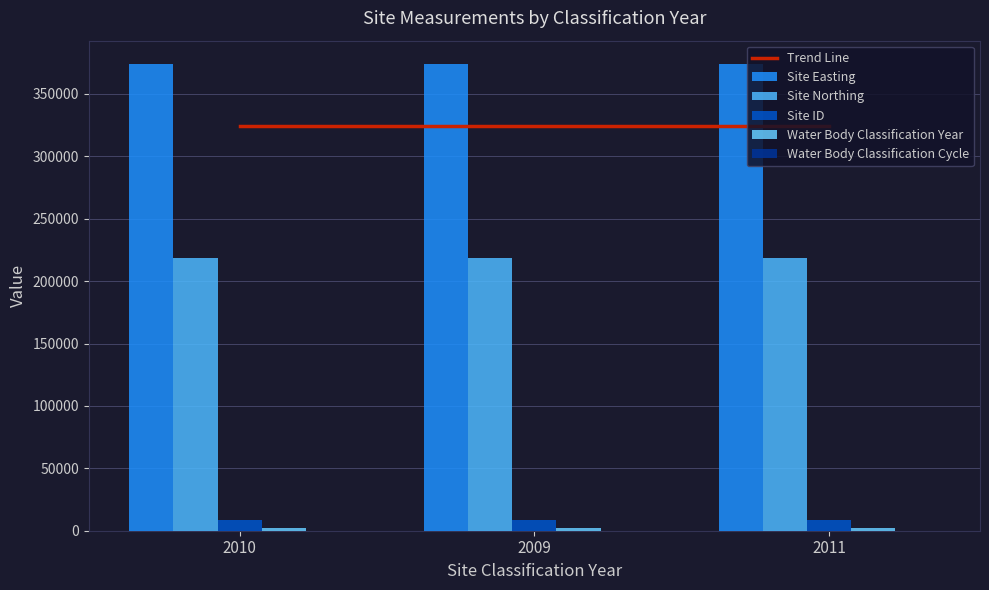

What position from the left is 2010?

1